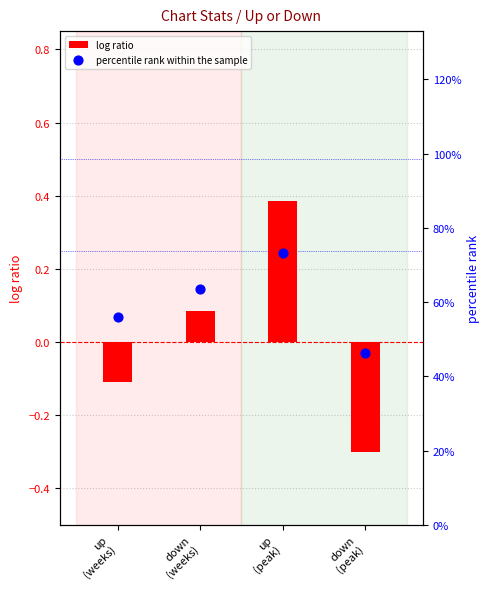

Which series has the widest spread of Y values?

percentile rank within the sample